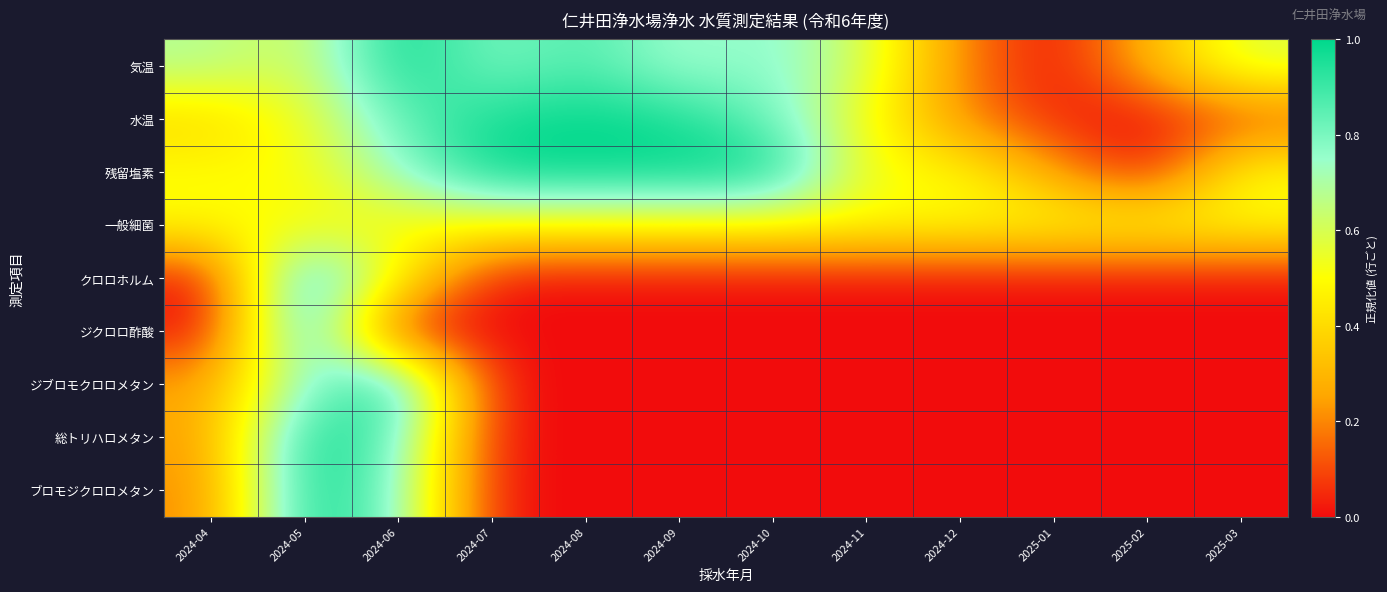

Reading right to left, extract all data points from this chart.

気温: 2025-03=0.6	2025-02=0.3	2025-01=0.0	2024-12=0.2	2024-11=0.6	2024-10=0.8	2024-09=0.7	2024-08=0.9	2024-07=0.8	2024-06=1.0	2024-05=0.6	2024-04=0.7
水温: 2025-03=0.1	2025-02=0.0	2025-01=0.0	2024-12=0.2	2024-11=0.5	2024-10=0.8	2024-09=1.0	2024-08=1.0	2024-07=1.0	2024-06=0.8	2024-05=0.5	2024-04=0.4
残留塩素: 2025-03=0.5	2025-02=0.0	2025-01=0.2	2024-12=0.5	2024-11=0.5	2024-10=1.0	2024-09=1.0	2024-08=1.0	2024-07=1.0	2024-06=0.7	2024-05=0.5	2024-04=0.5
一般細菌: 2025-03=0.5	2025-02=0.5	2025-01=0.5	2024-12=0.5	2024-11=0.5	2024-10=0.5	2024-09=0.5	2024-08=0.5	2024-07=0.5	2024-06=0.5	2024-05=0.5	2024-04=0.5
クロロホルム: 2025-03=0.0	2025-02=0.0	2025-01=0.0	2024-12=0.0	2024-11=0.0	2024-10=0.0	2024-09=0.0	2024-08=0.0	2024-07=0.0	2024-06=0.5	2024-05=1.0	2024-04=0.0
ジクロロ酢酸: 2025-03=0.0	2025-02=0.0	2025-01=0.0	2024-12=0.0	2024-11=0.0	2024-10=0.0	2024-09=0.0	2024-08=0.0	2024-07=0.0	2024-06=0.0	2024-05=1.0	2024-04=0.0
ジブロモクロロメタン: 2025-03=0.0	2025-02=0.0	2025-01=0.0	2024-12=0.0	2024-11=0.0	2024-10=0.0	2024-09=0.0	2024-08=0.0	2024-07=0.0	2024-06=1.0	2024-05=0.8	2024-04=0.2
総トリハロメタン: 2025-03=0.0	2025-02=0.0	2025-01=0.0	2024-12=0.0	2024-11=0.0	2024-10=0.0	2024-09=0.0	2024-08=0.0	2024-07=0.0	2024-06=0.8	2024-05=1.0	2024-04=0.2
ブロモジクロロメタン: 2025-03=0.0	2025-02=0.0	2025-01=0.0	2024-12=0.0	2024-11=0.0	2024-10=0.0	2024-09=0.0	2024-08=0.0	2024-07=0.0	2024-06=0.8	2024-05=1.0	2024-04=0.2